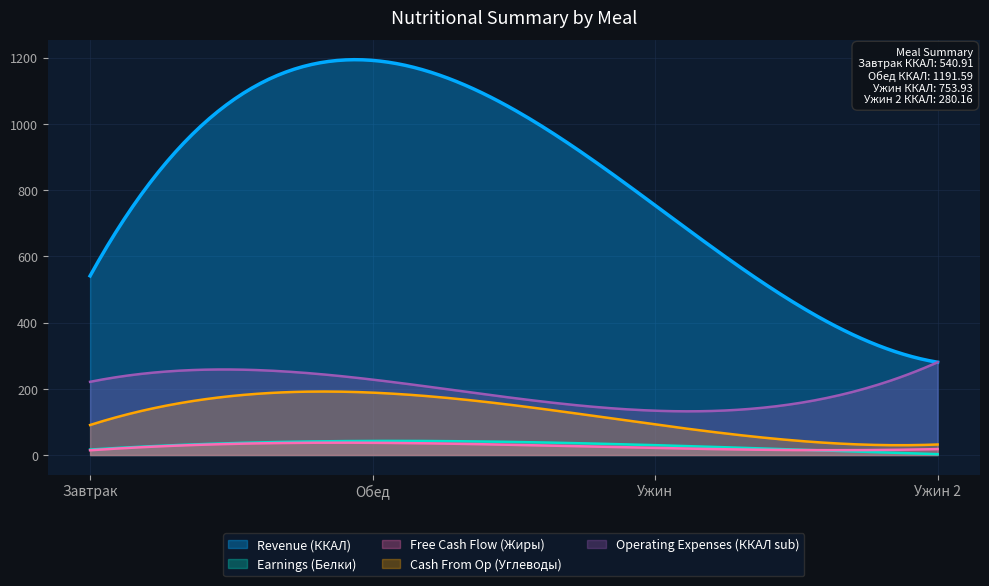

How many values in the Operating Expenses (ККАЛ sub) series exceed 227?

2